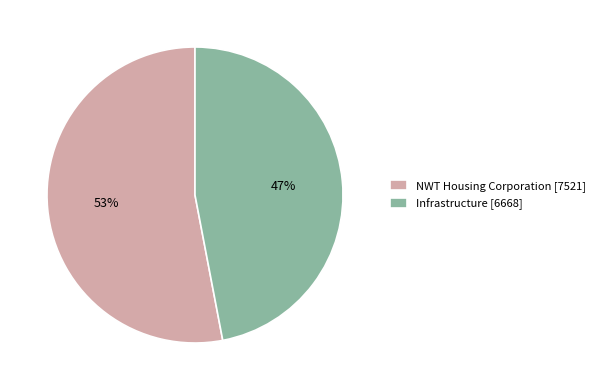

How many segments does this pie chart have?

2